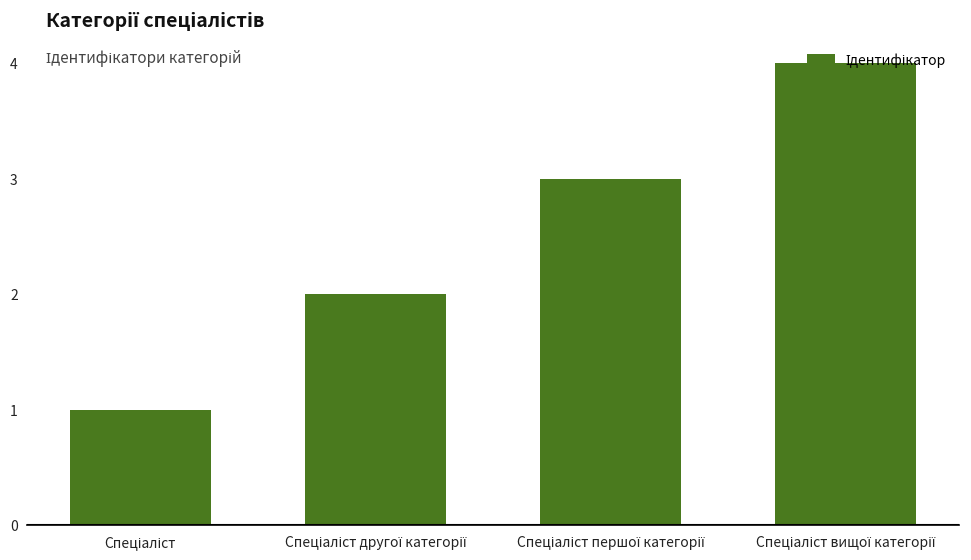

What is the sum of all values?

10